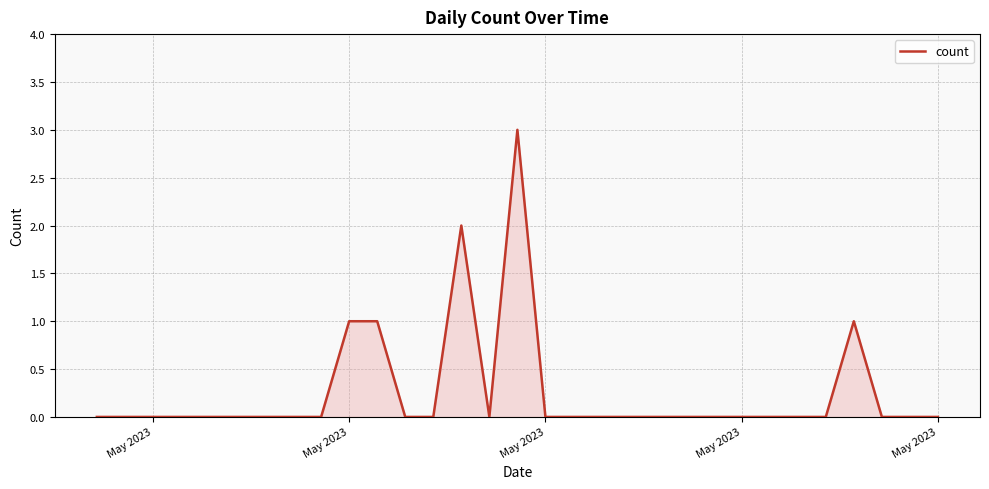

What is the maximum value shown in the chart?

3